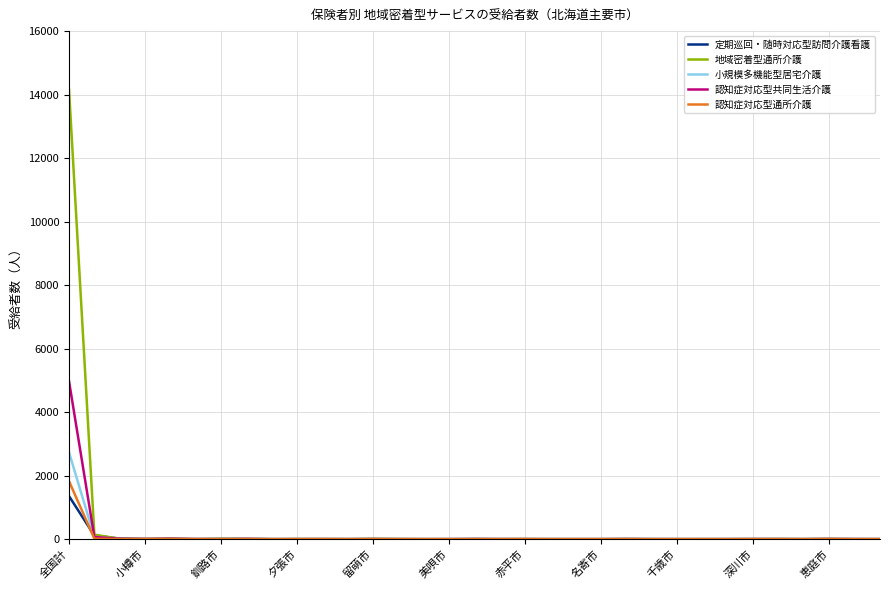

Which series has the widest spread of values?

地域密着型通所介護